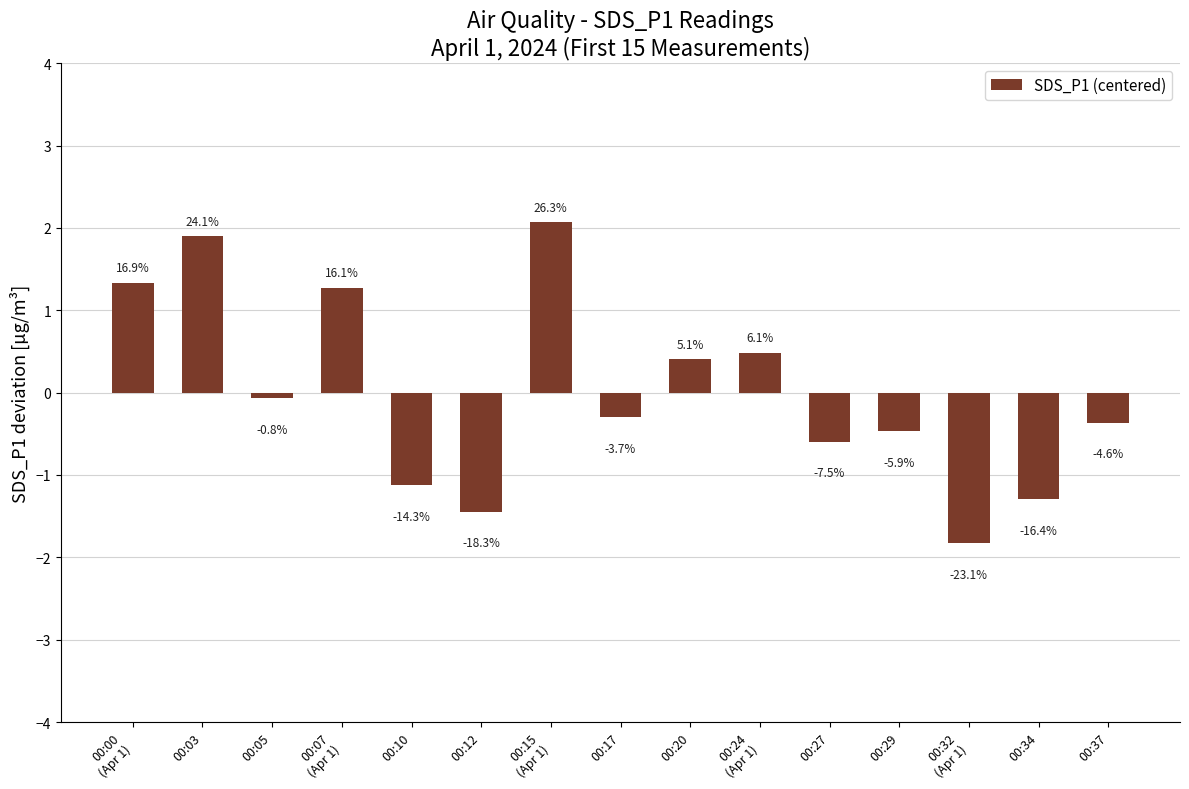

How many bars are there in total?

15